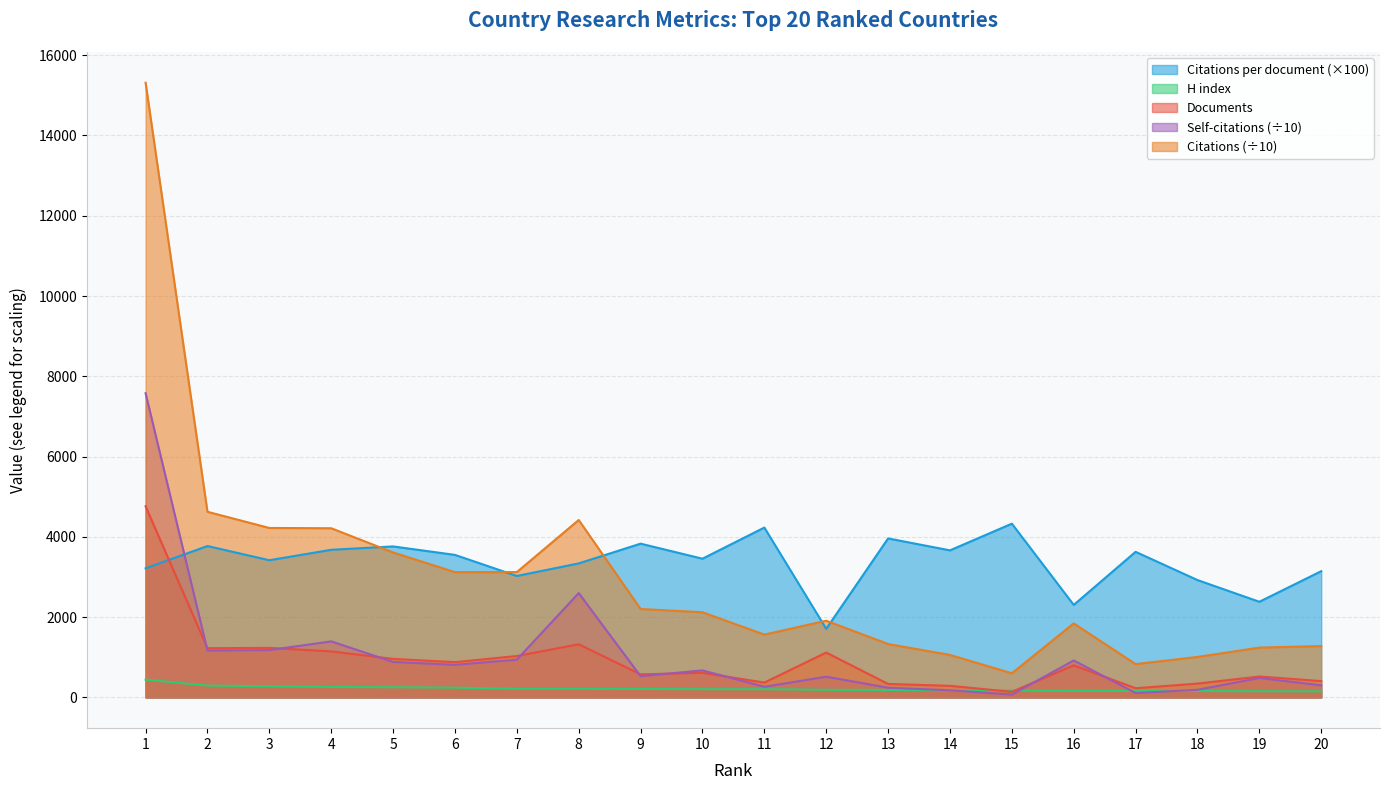

How many lines are shown in the chart?

5